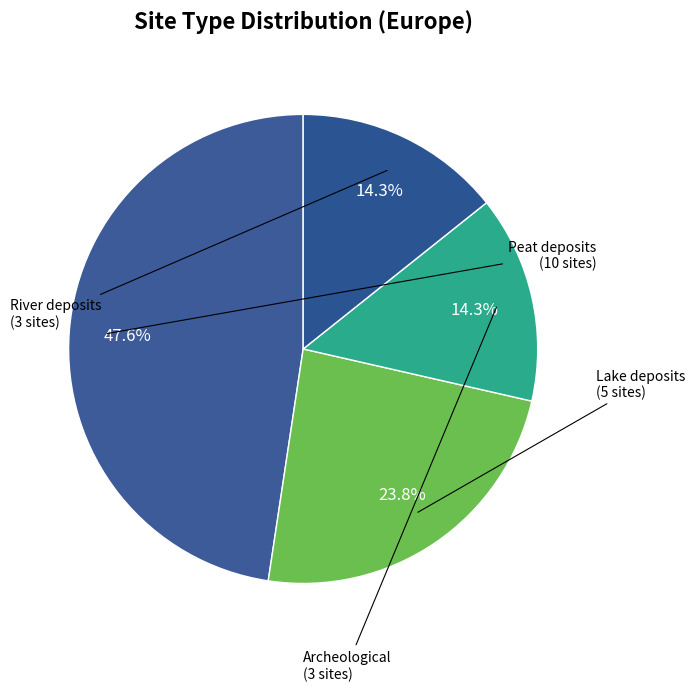

How many segments does this pie chart have?

4